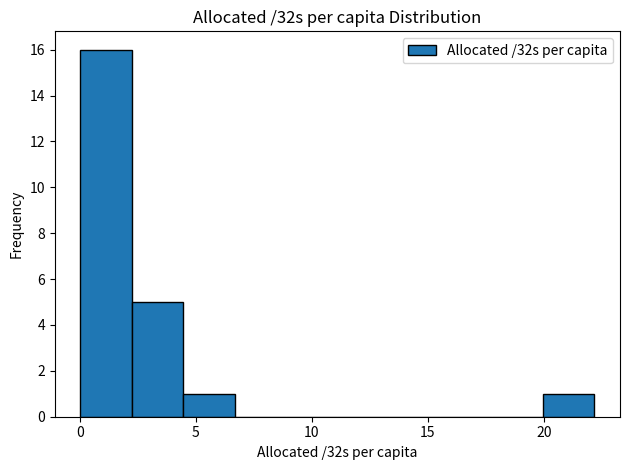

What is the height of the bar covering 4.5 to 6.5 on the x-axis? Neither the bar edges nor the heights are printed on the chart, so give them approximately, as read against the axes.

1